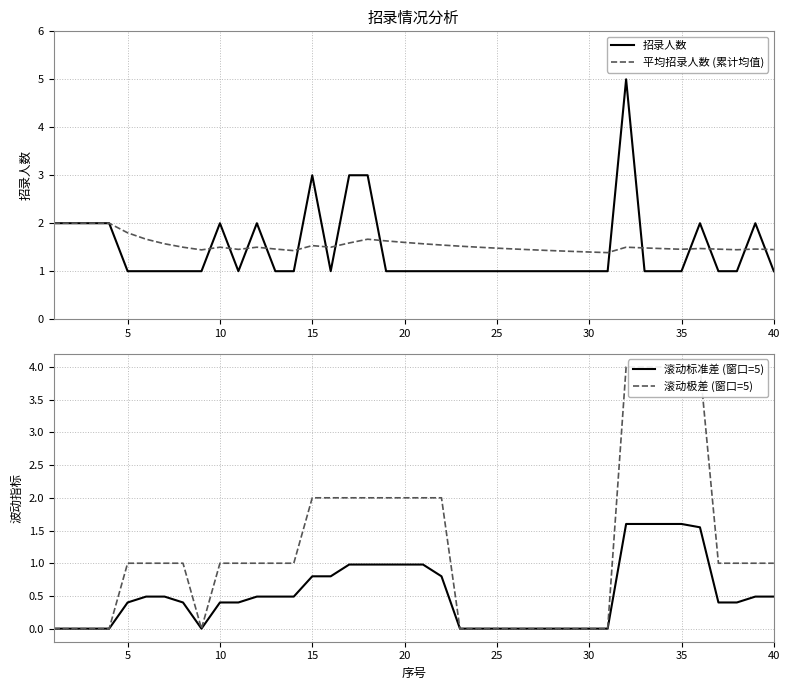

True or false: 招录人数 has a value of 0.4 at 25.

False